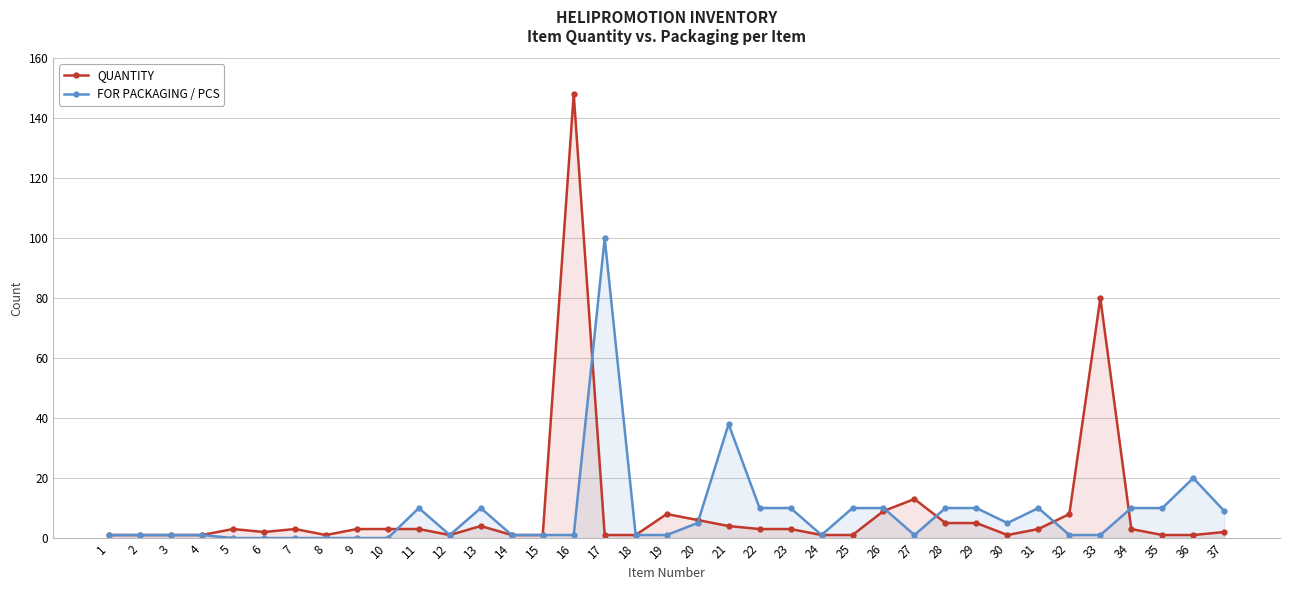

What is the sum of the QUANTITY values at 36 and 21?

5